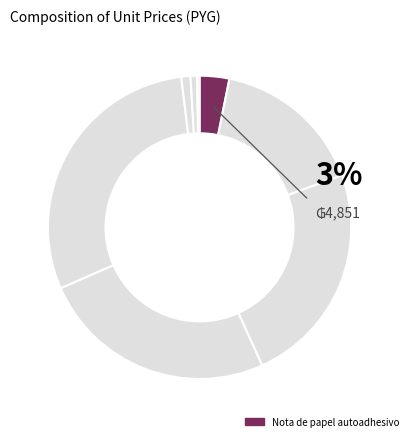

How many segments does this pie chart have?

8